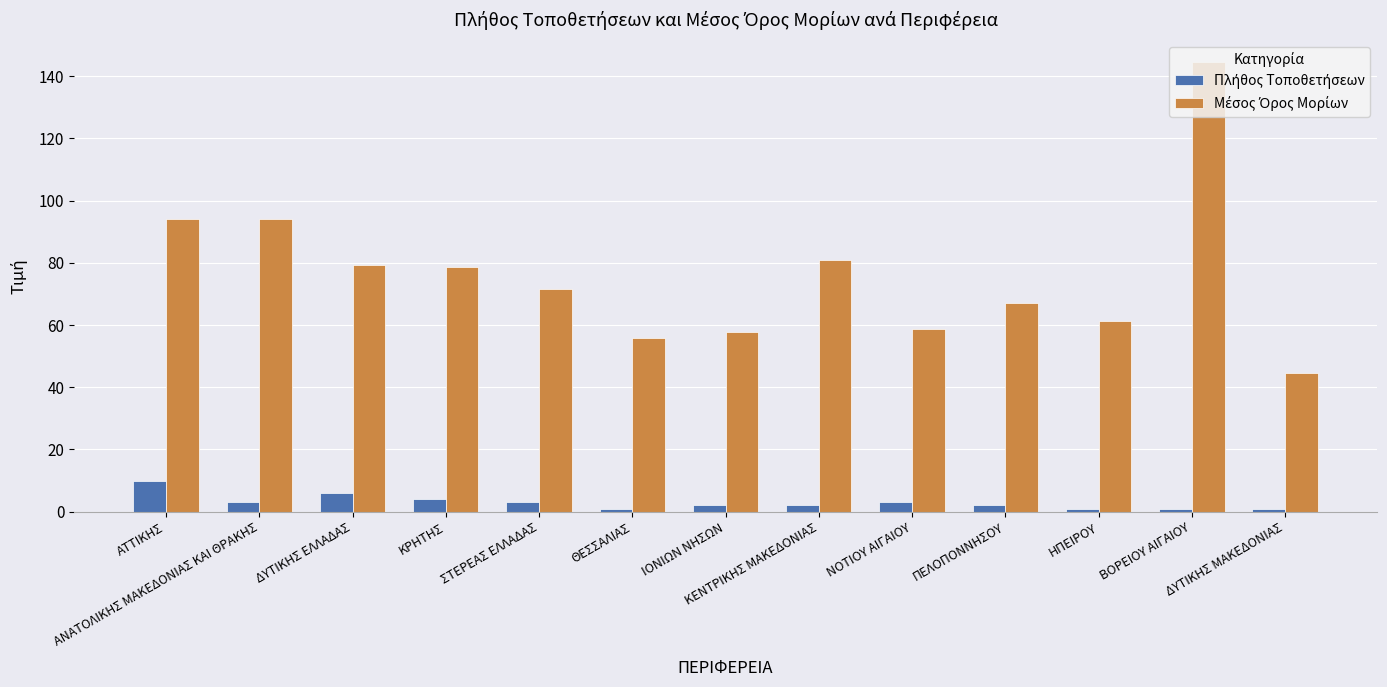

What position from the left is ΝΟΤΙΟΥ ΑΙΓΑΙΟΥ?

9